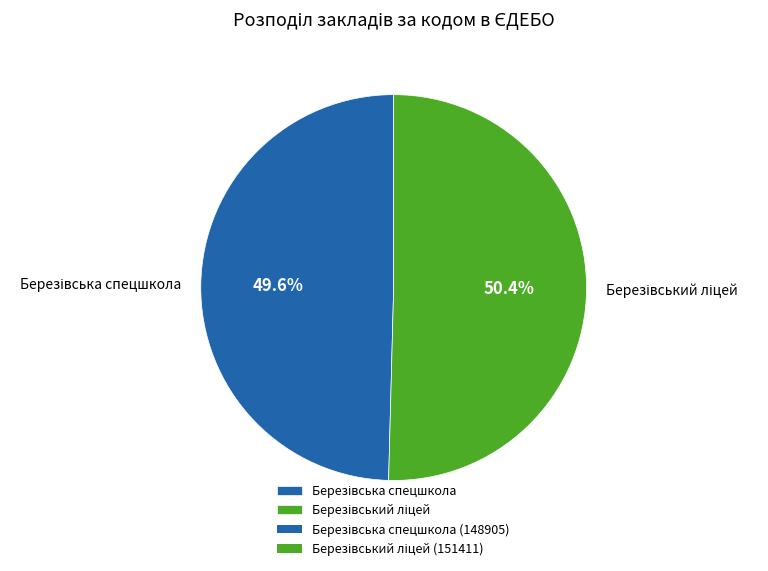

Is there a majority slice in this chart?

Yes